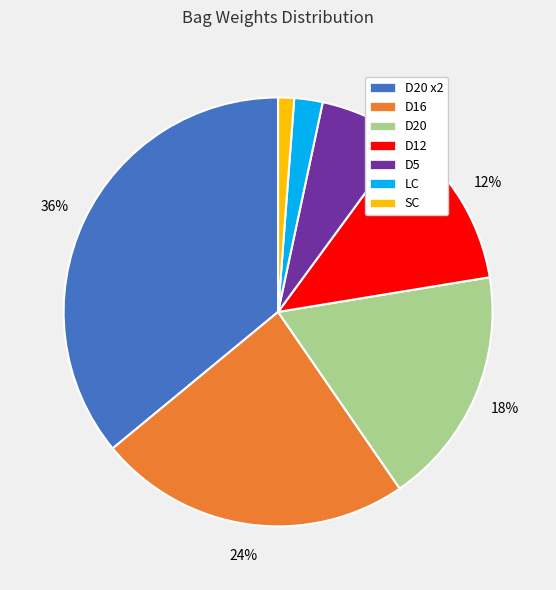

Do D20 and D5 together represent more than half of the pie?

No